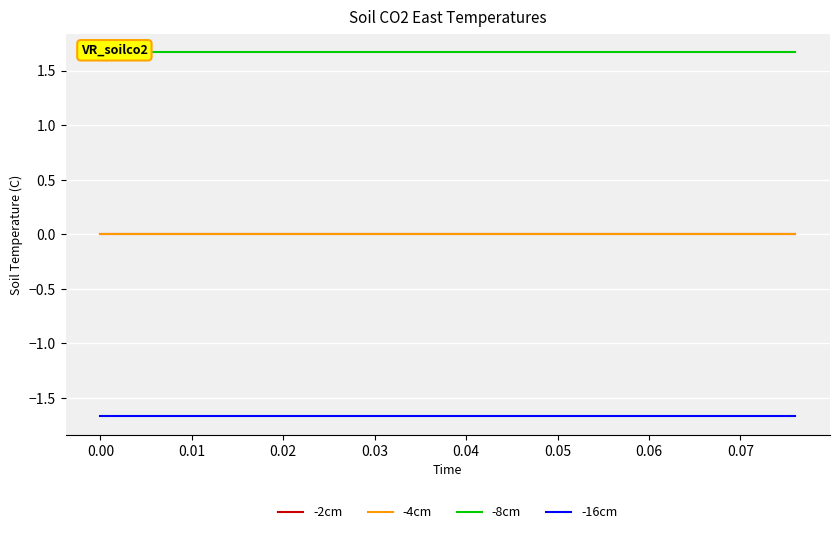

Is it true that -8cm equals 1.1 at 0.00?

False